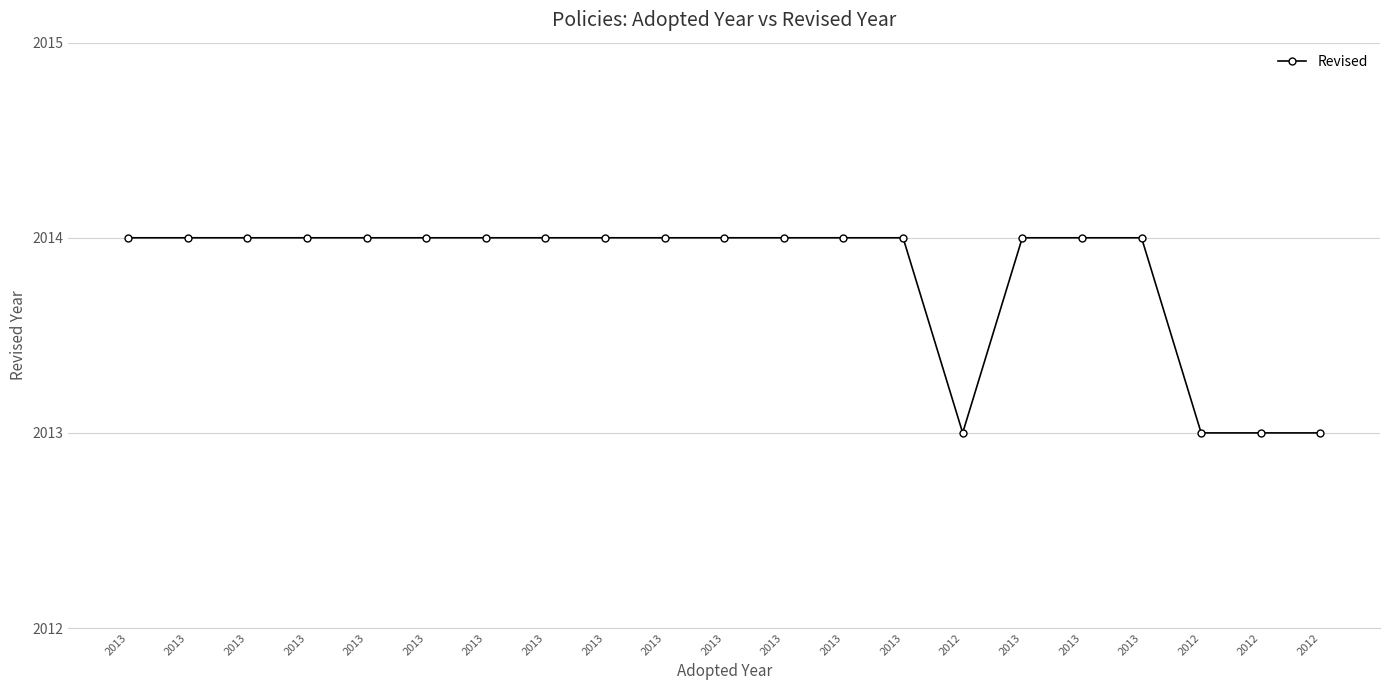

Is this an area chart (filled region under the line)?

No